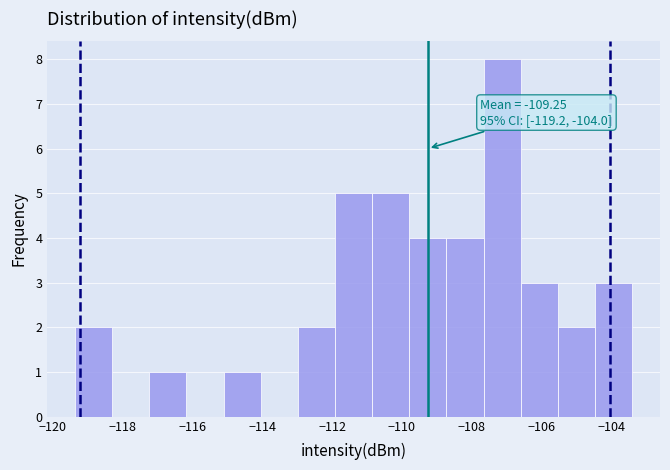

Which range on the x-axis has the tallest bar?

-107.6 to -106.6